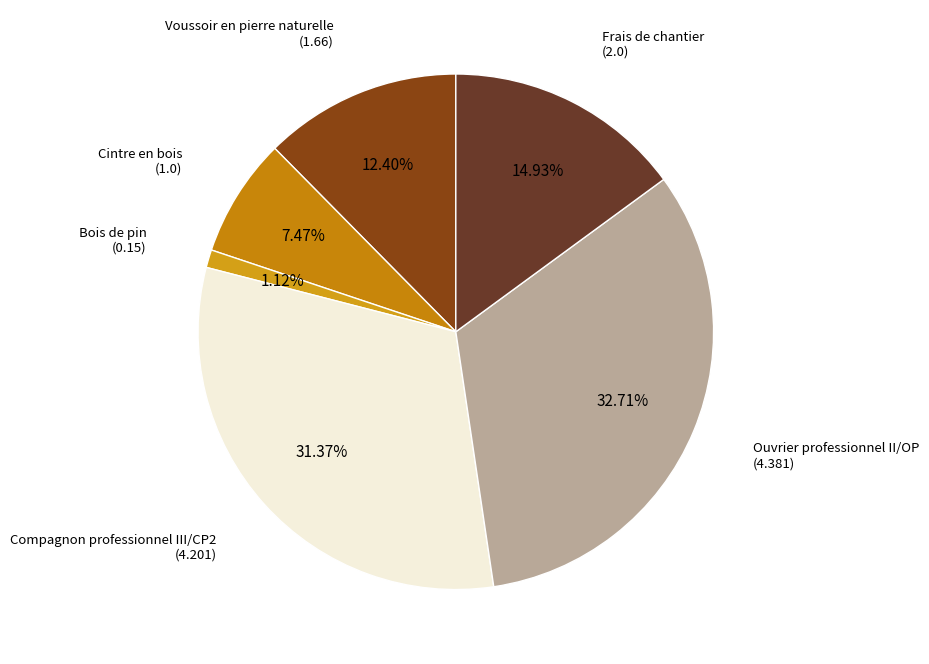

Between Cintre en bois and Ouvrier professionnel II/OP, which is larger?

Ouvrier professionnel II/OP